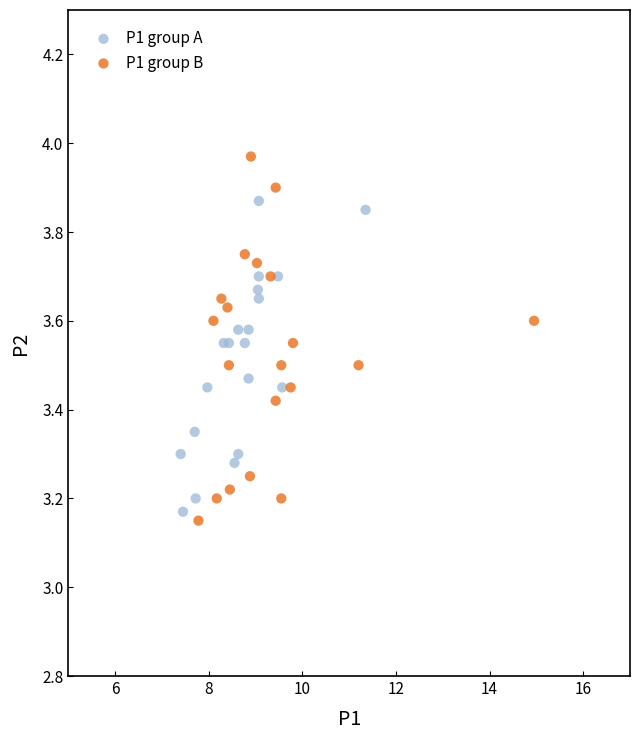

Which series has the largest Y range (max minus min)?

P1 group B